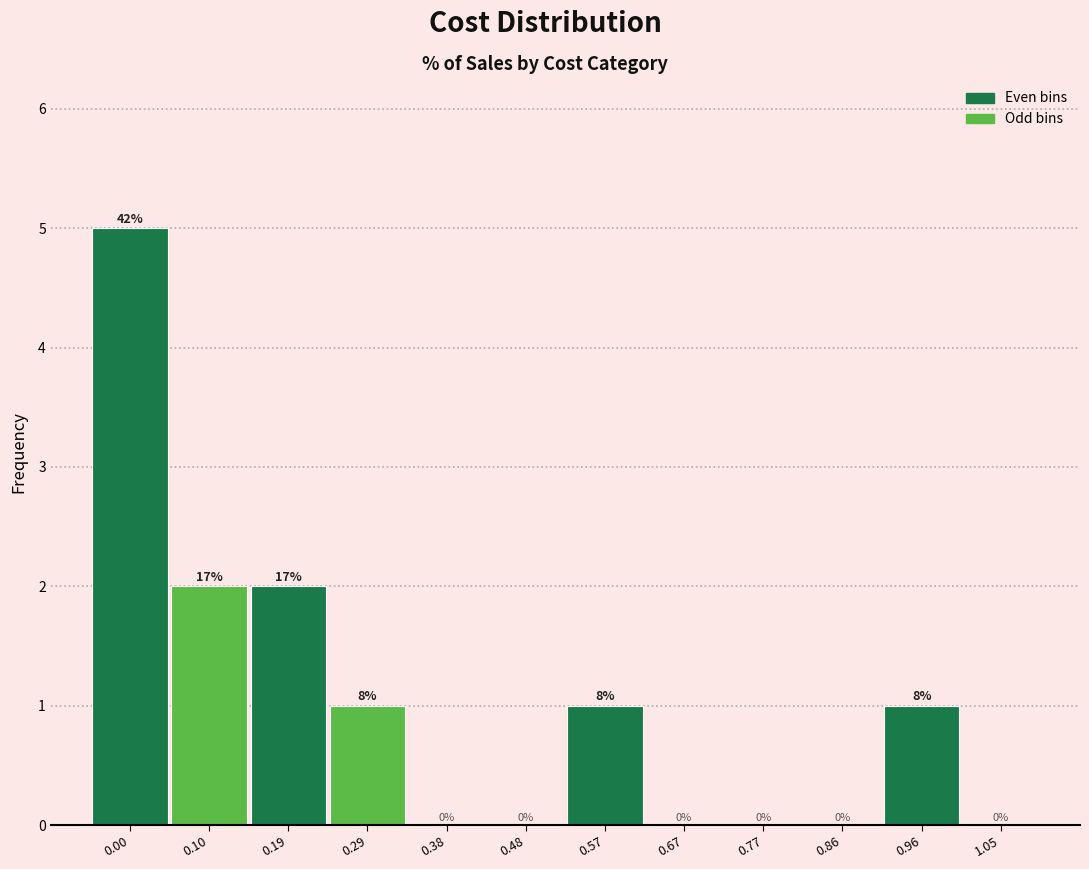

Reading left to right, extract all data points from this chart.

0.00=5	0.10=2	0.19=2	0.29=1	0.38=0	0.48=0	0.57=1	0.67=0	0.77=0	0.86=0	0.96=1	1.05=0